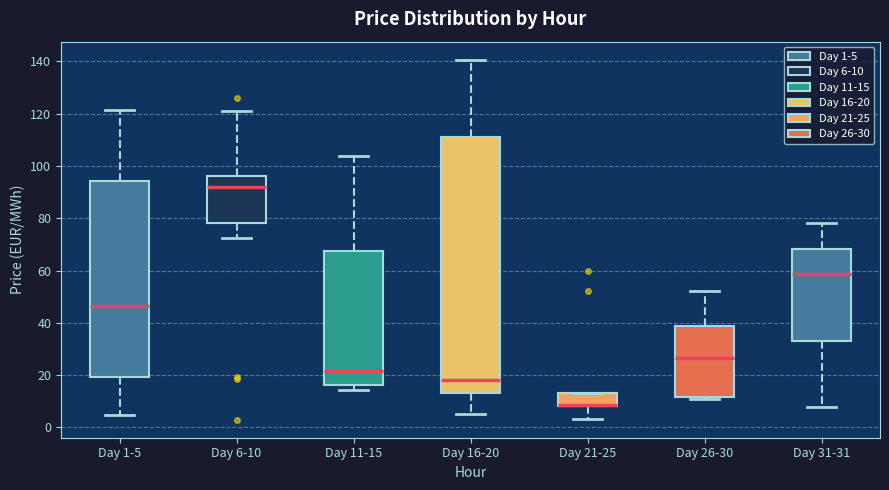

Which box is the tallest, from its lower edge to its upper edge?

Day 16-20